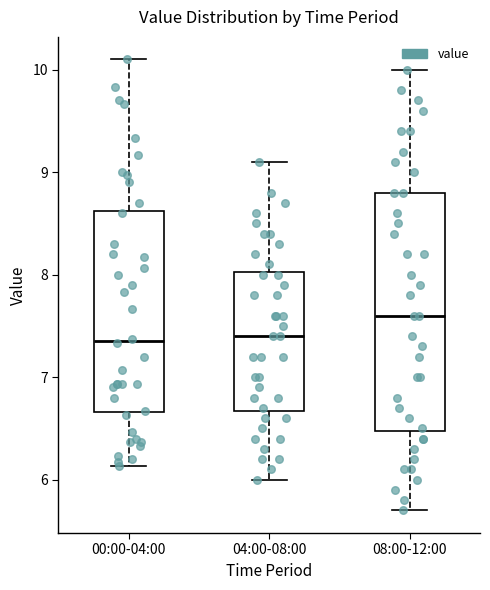

Reading left to right, transcribe this box plot: for each box, give where its median line is, the range the box spans, and where its two whiskers end, as read against the y-axis. The values are not printed on the chart, so give them approximately, as read against the axis.

00:00-04:00: median 7.4, box 6.7 to 8.6, whiskers 6.1 to 10.1
04:00-08:00: median 7.4, box 6.7 to 8.0, whiskers 6.0 to 9.1
08:00-12:00: median 7.6, box 6.5 to 8.8, whiskers 5.7 to 10.0